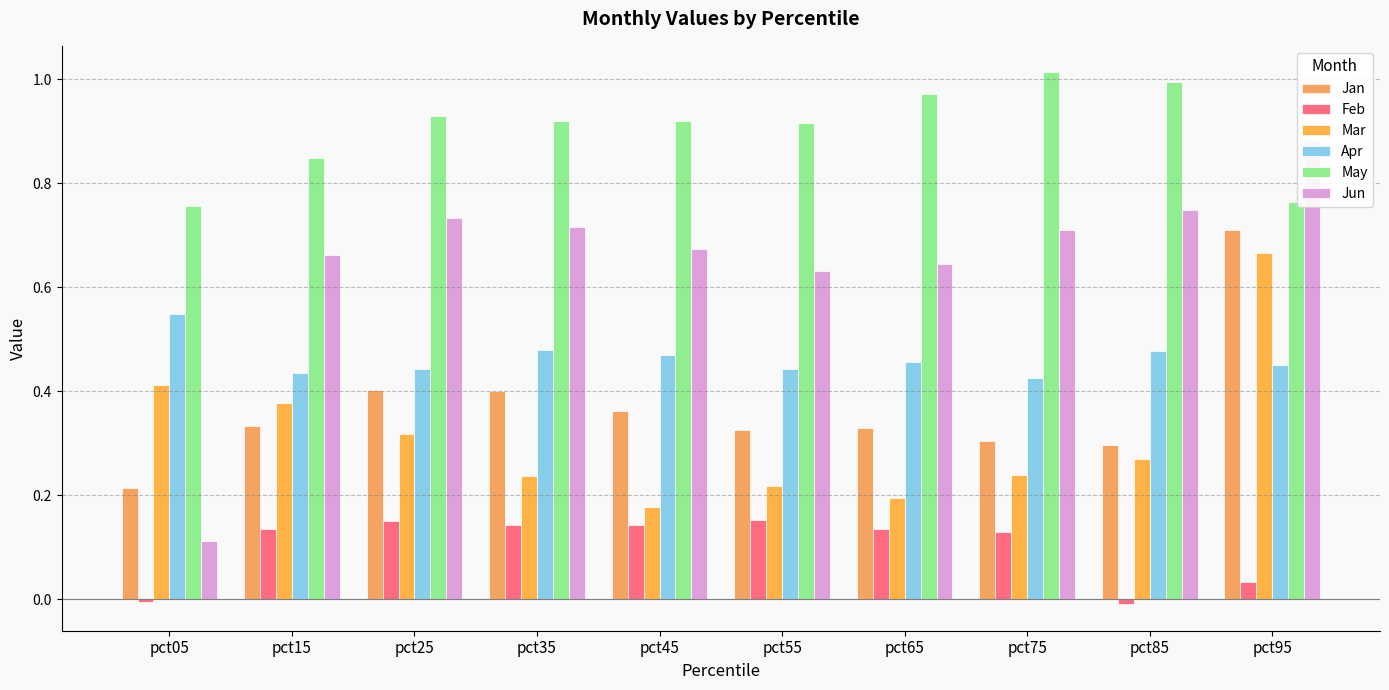

At pct75, list the series in order from smallest to largest.

Feb, Mar, Jan, Apr, Jun, May